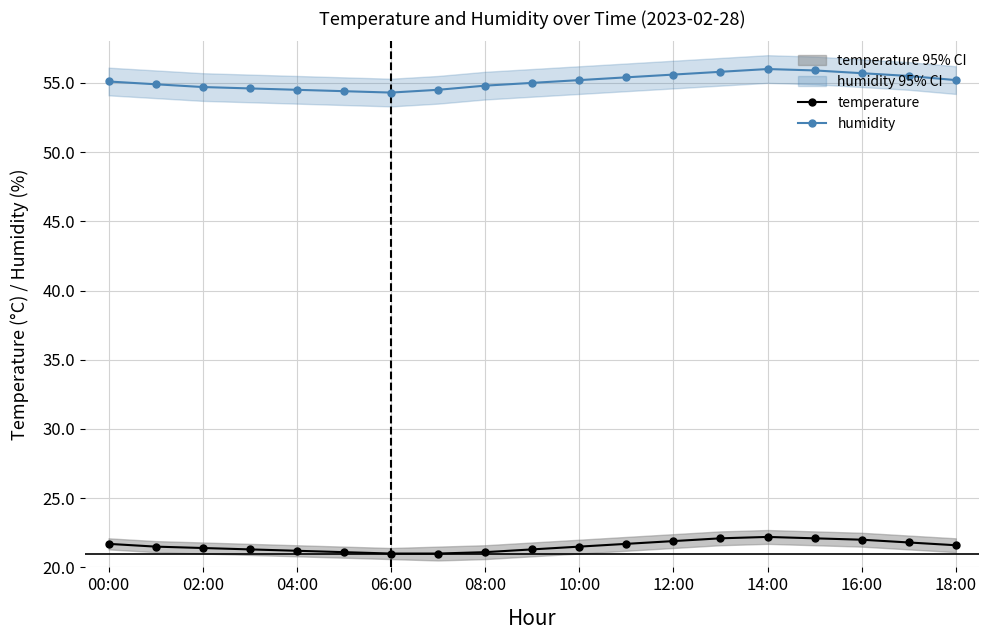

Is this an area chart (filled region under the line)?

No